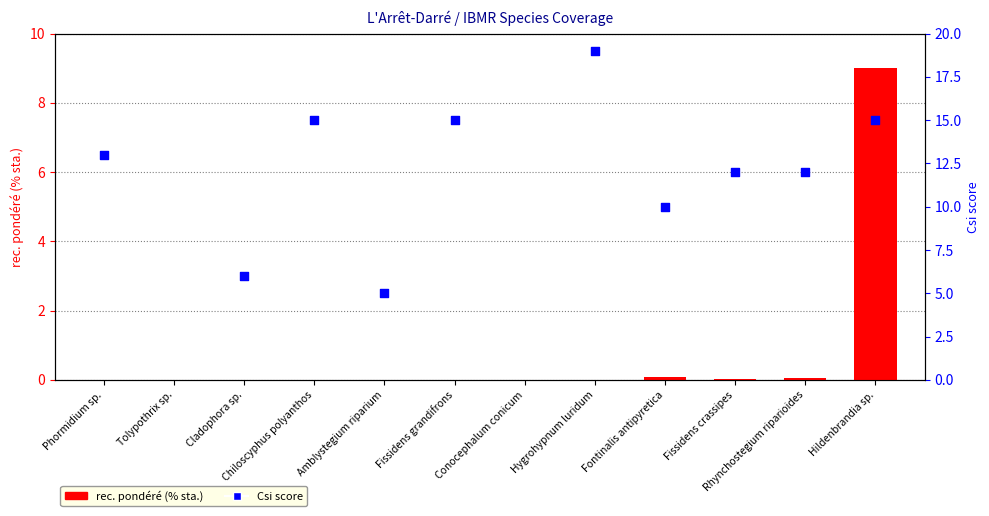

What is the total value across all series at Amblystegium riparium?

5.0